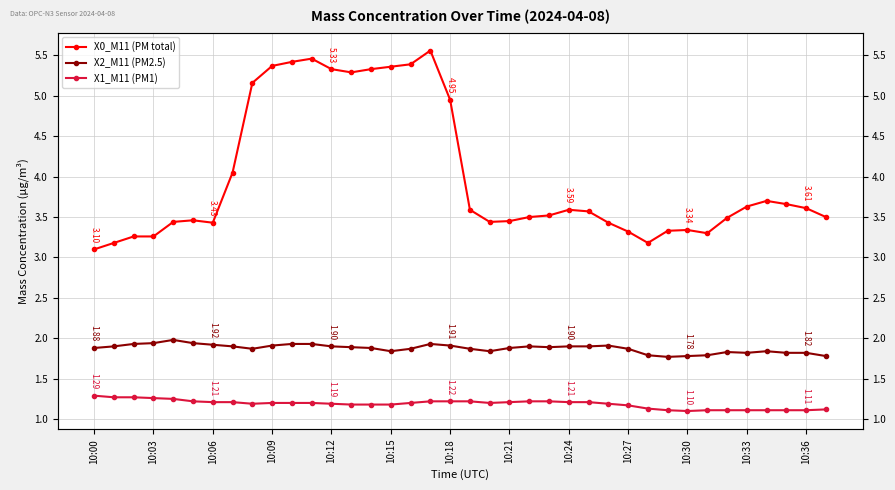

True or false: X0_M11 (PM total) and X2_M11 (PM2.5) intersect in this chart.

False